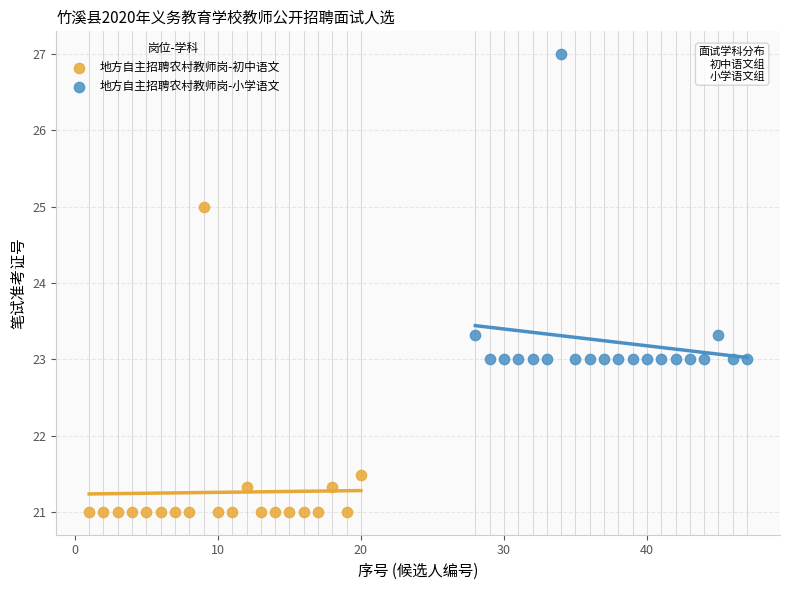

Which series reaches the minimum Y coordinate?

地方自主招聘农村教师岗-初中语文